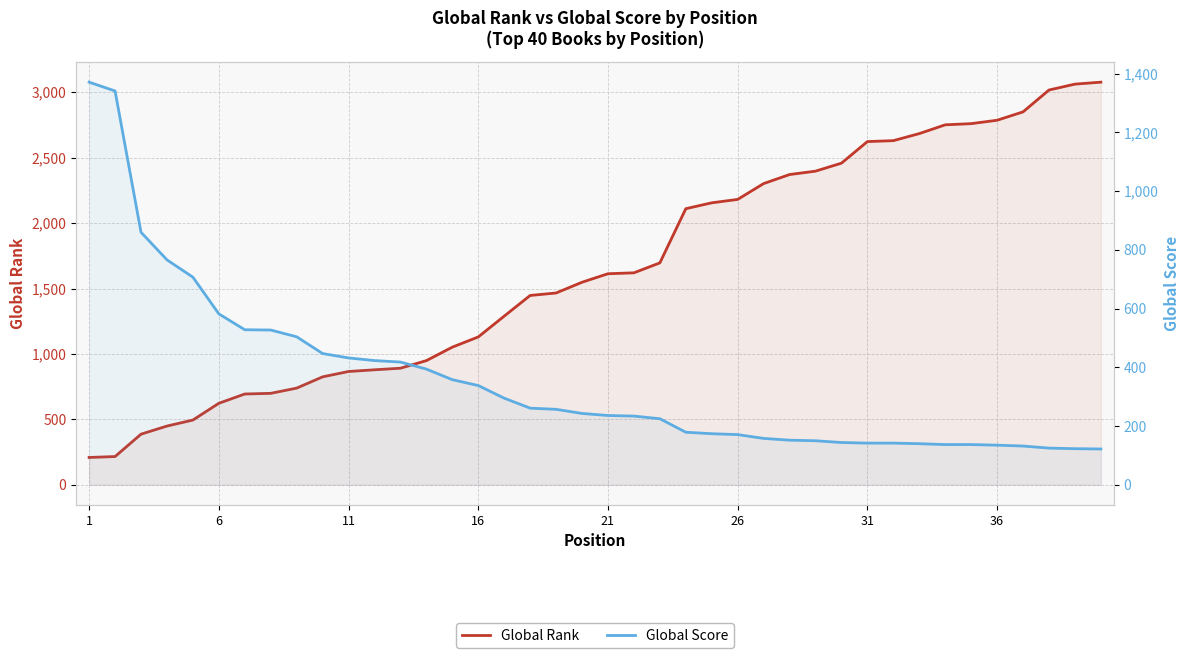

Is the value of Global Rank at 39 greater than the value of Global Score at 32?

Yes